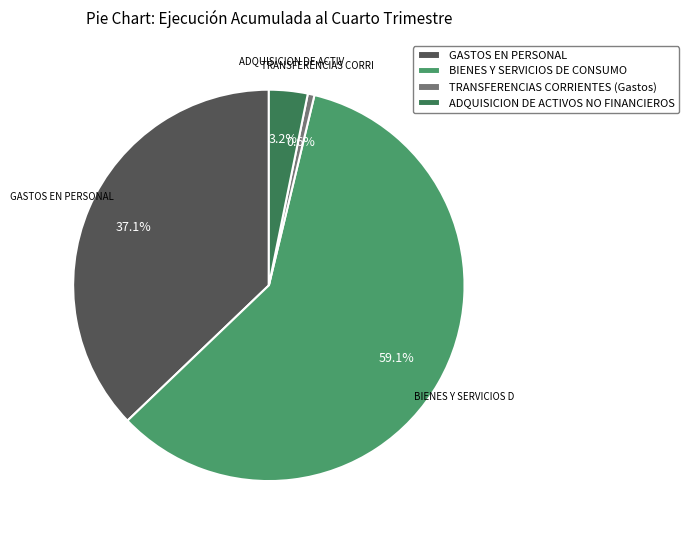

Approximately how many times larger is the value at GASTOS EN PERSONAL compared to ADQUISICION DE ACTIVOS NO FINANCIEROS?

11.6